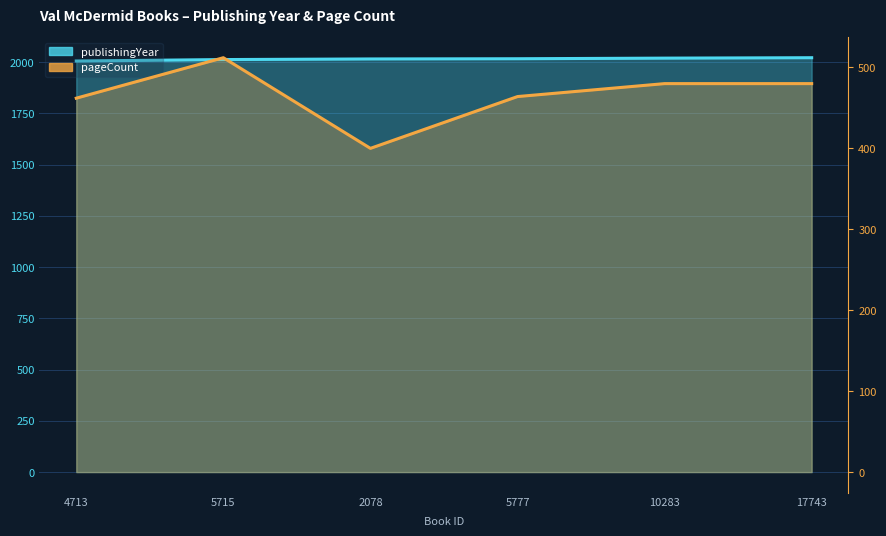

What position from the left is 2078?

3